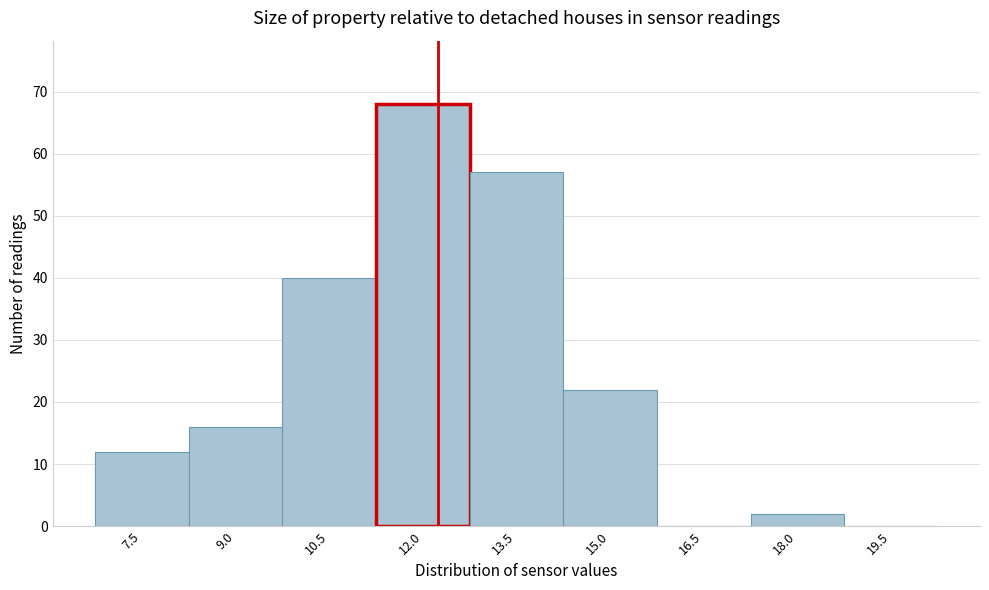

What is the sum of the values at 9.0 and 10.5?

56